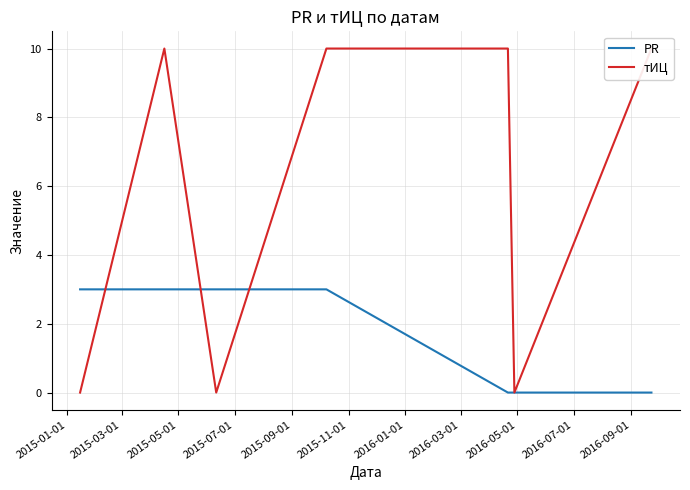

Is it true that PR equals 5 at 2015-05-01?

False